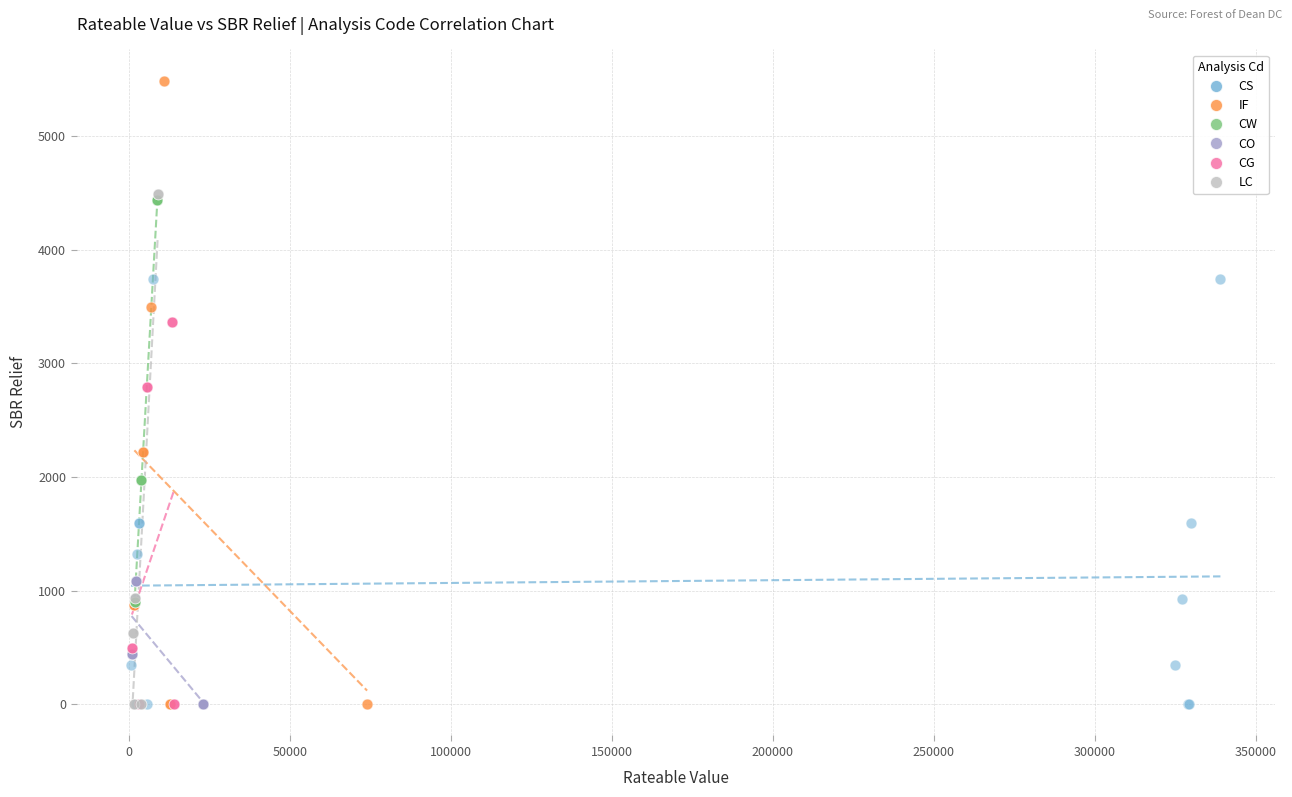

Which series contains the highest Y value?

IF